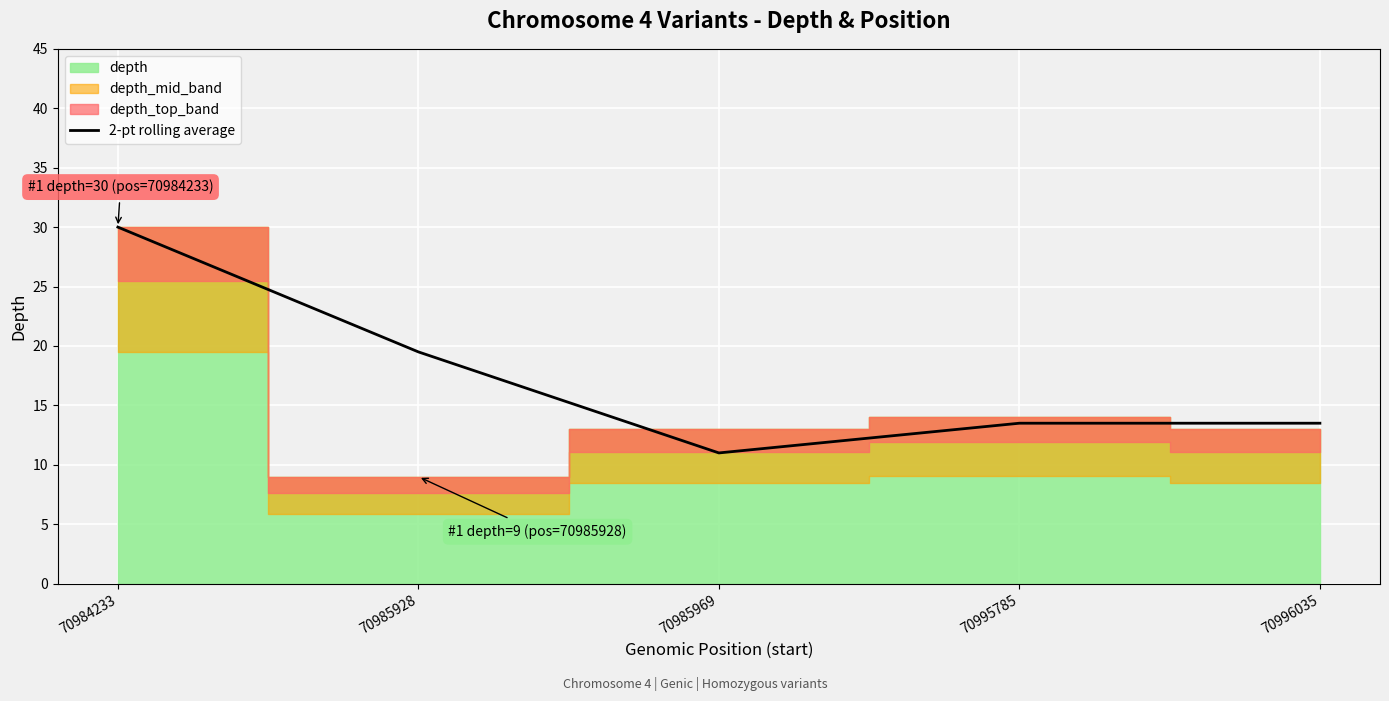

The chart shows a value of 13.5 at 70995785. True or false?

True